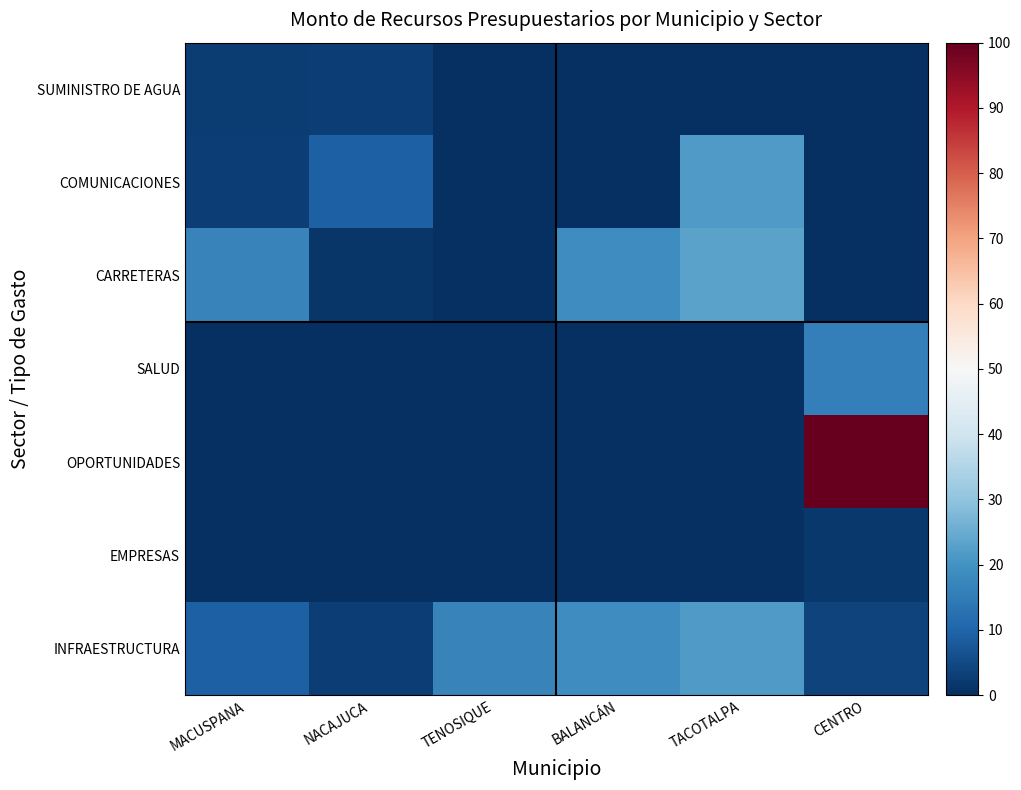

At which category is the sum across all series the highest?

CENTRO